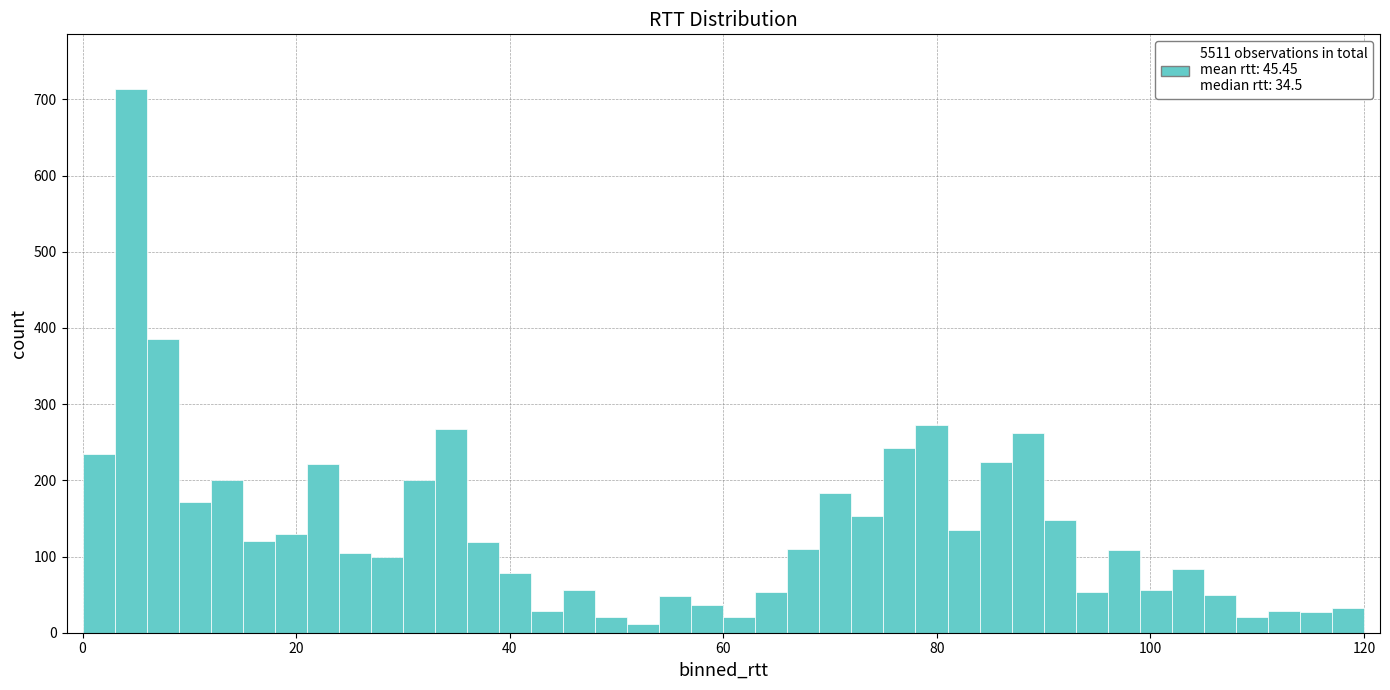

Around what value on the x-axis is the tallest bar? Give the approximate position of its centre, as read against the axis.

4